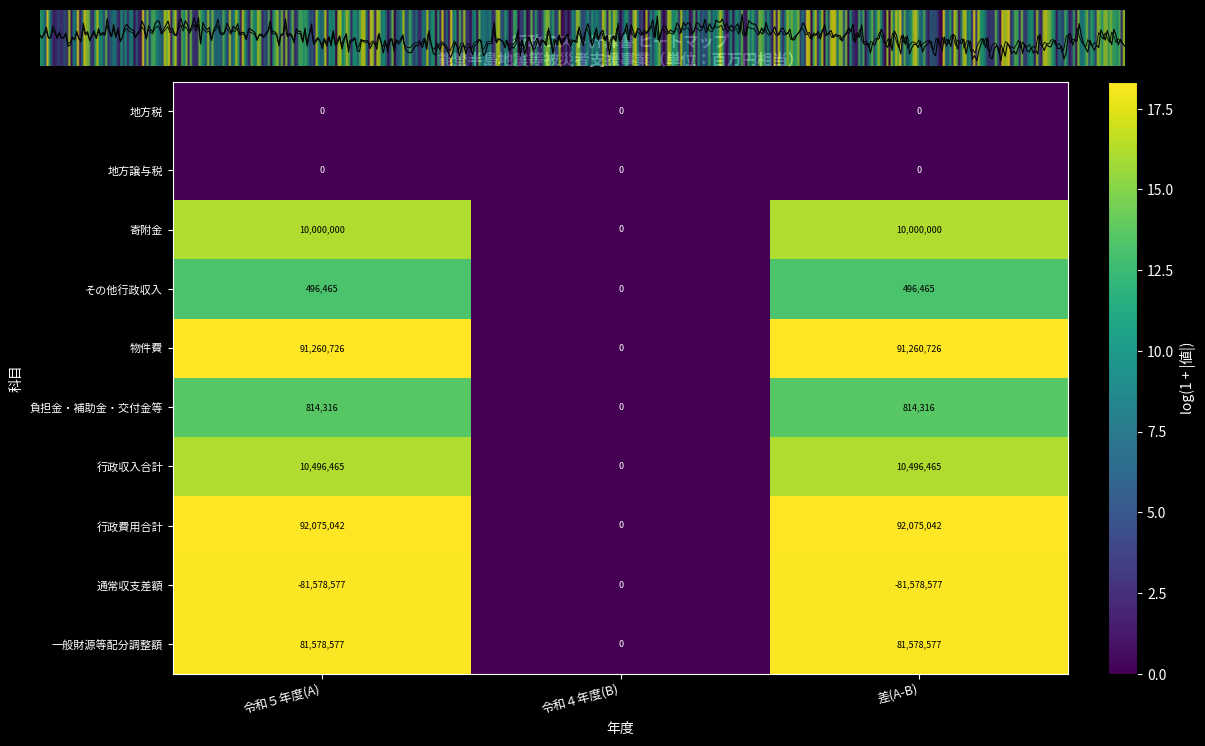

What is the approximate value of 一般財源等配分調整額 at 令和５年度(A)?

18.2